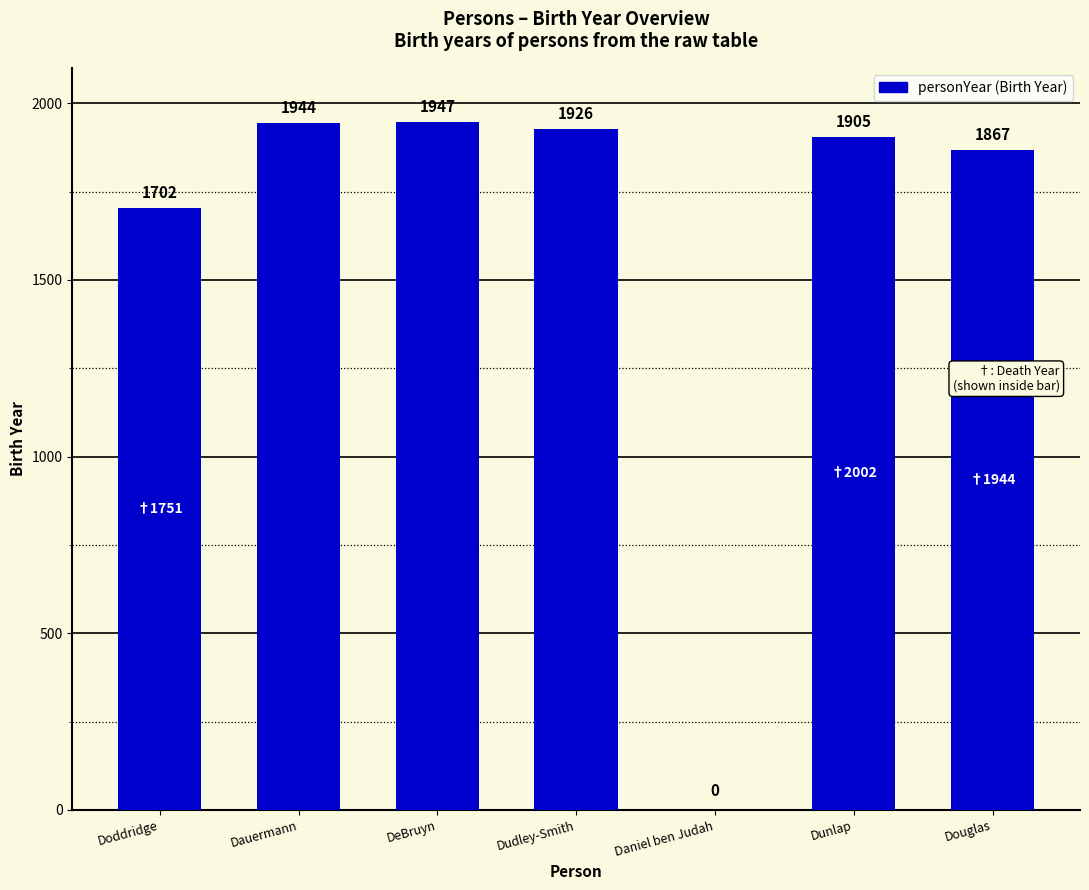

At which label does the data first exceed 1905?

Dauermann